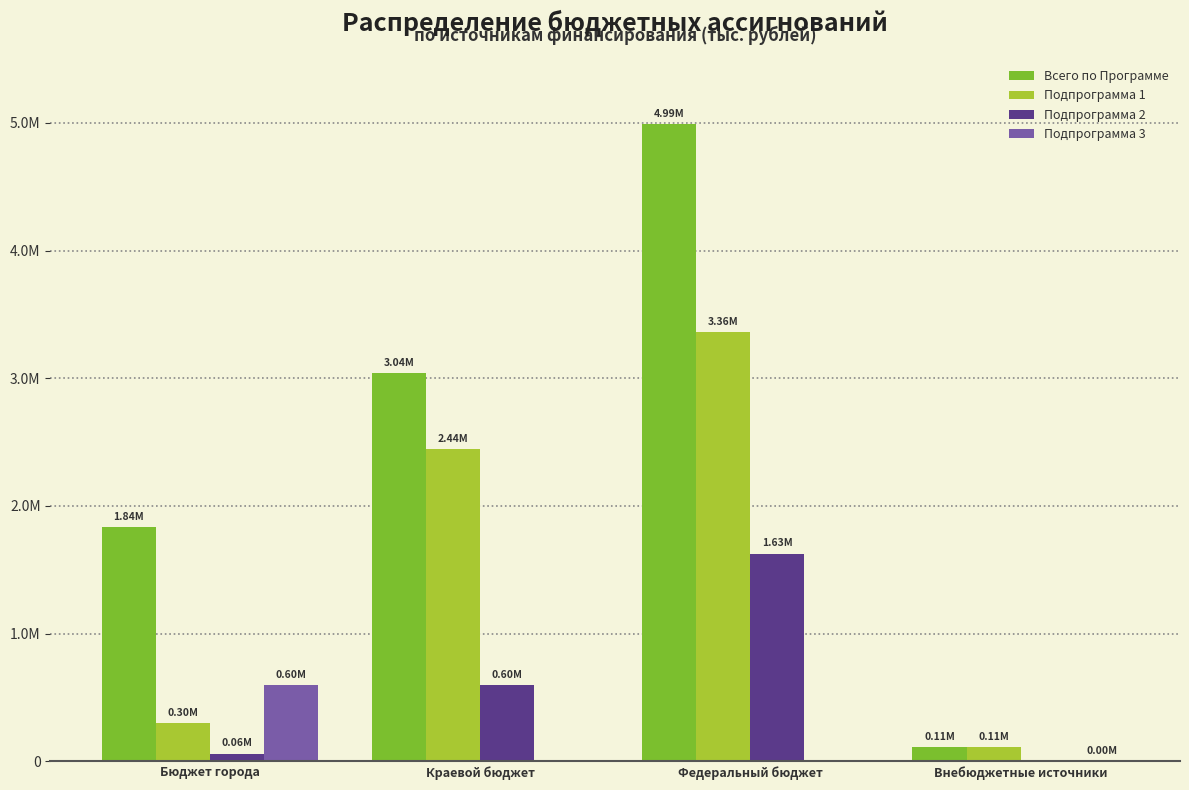

Does the chart contain stacked bars?

No